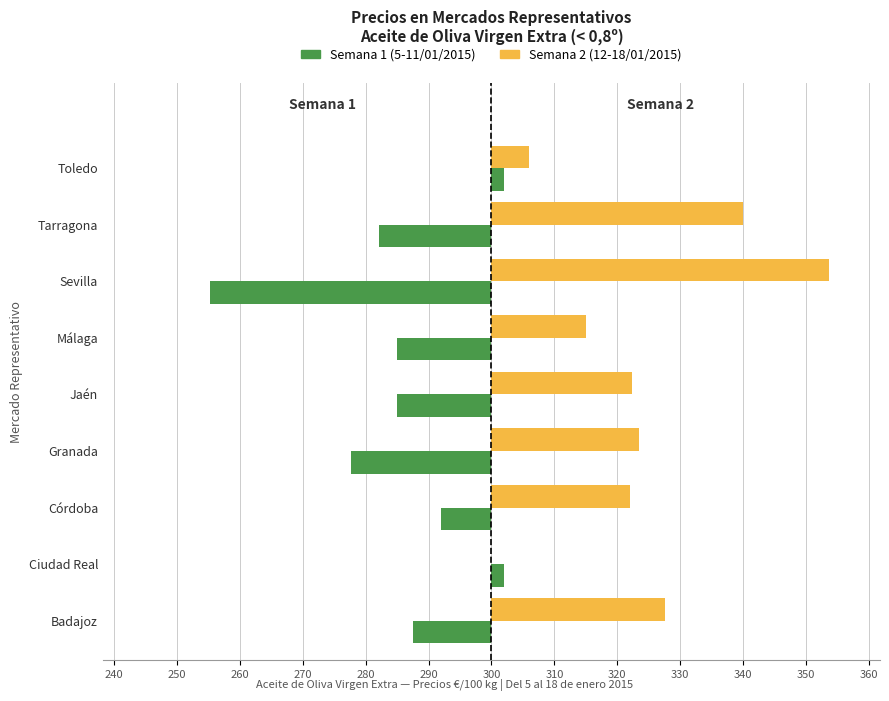

At how many categories does at least one series exceed 34?

2